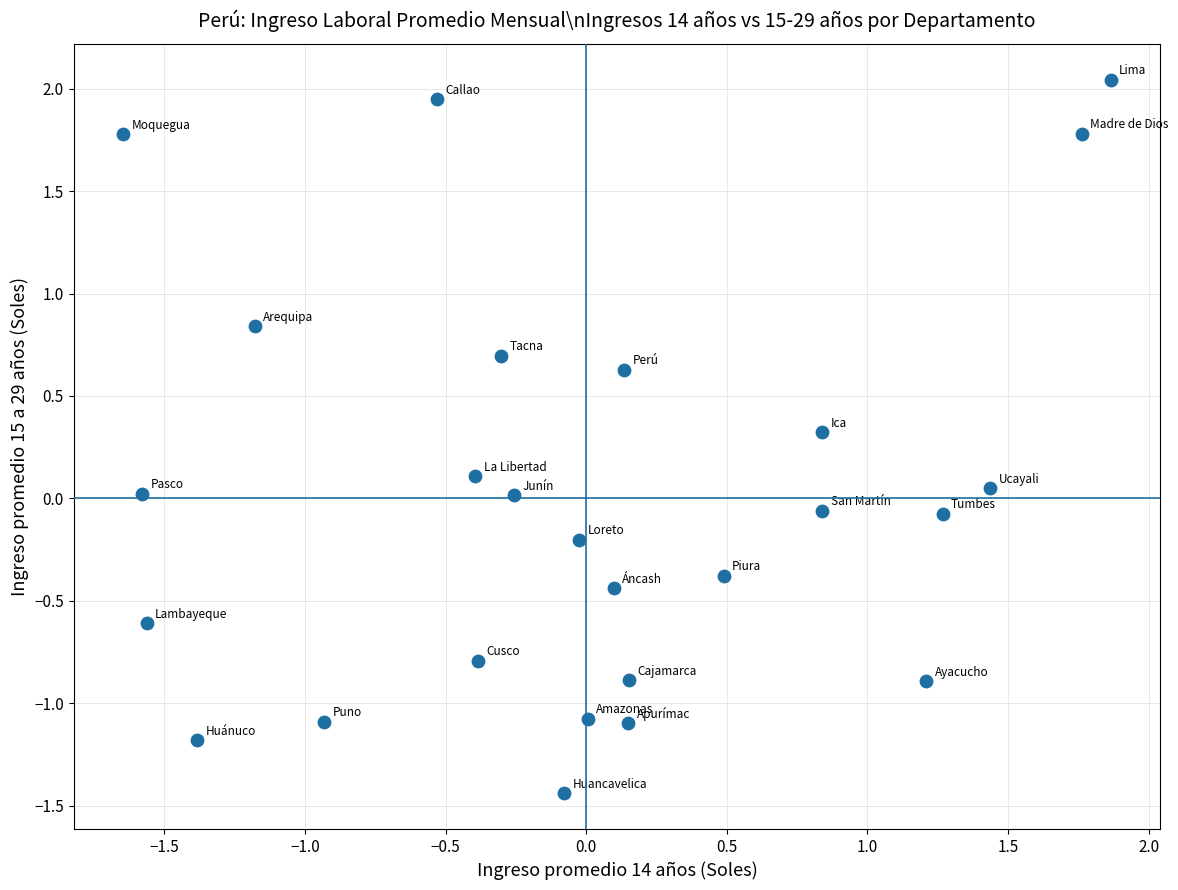

What is the range of X values (max minus min)?

3.5